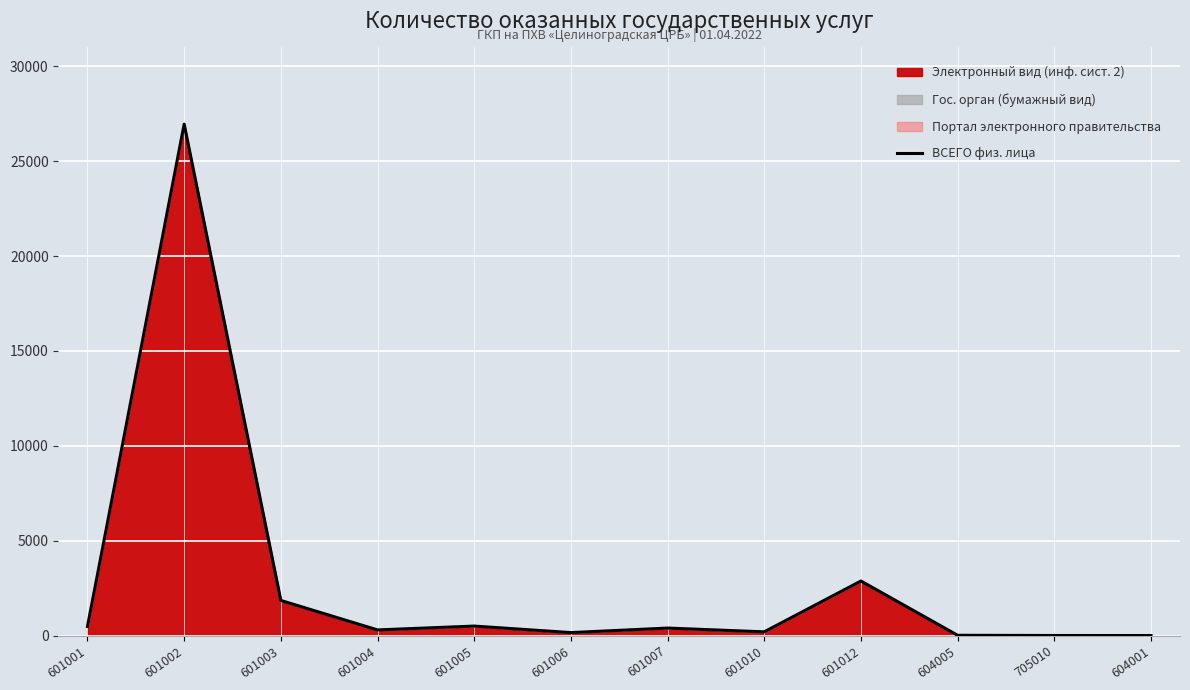

At which label does ВСЕГО физ. лица reach its peak?

601002